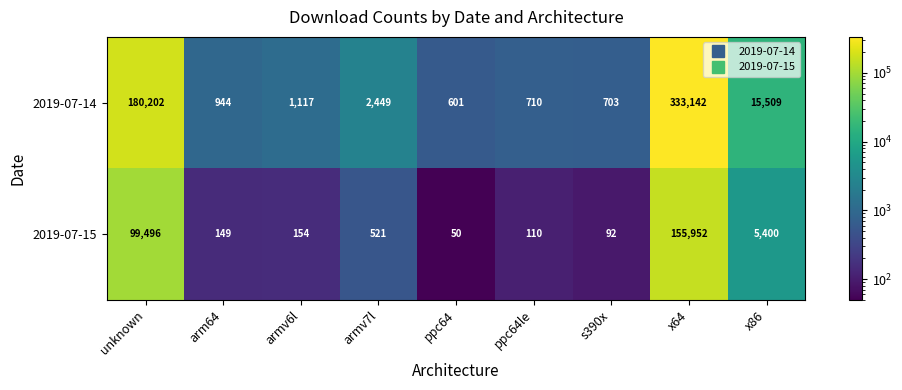

Where does the 2019-07-14 series first go above 1117?

unknown